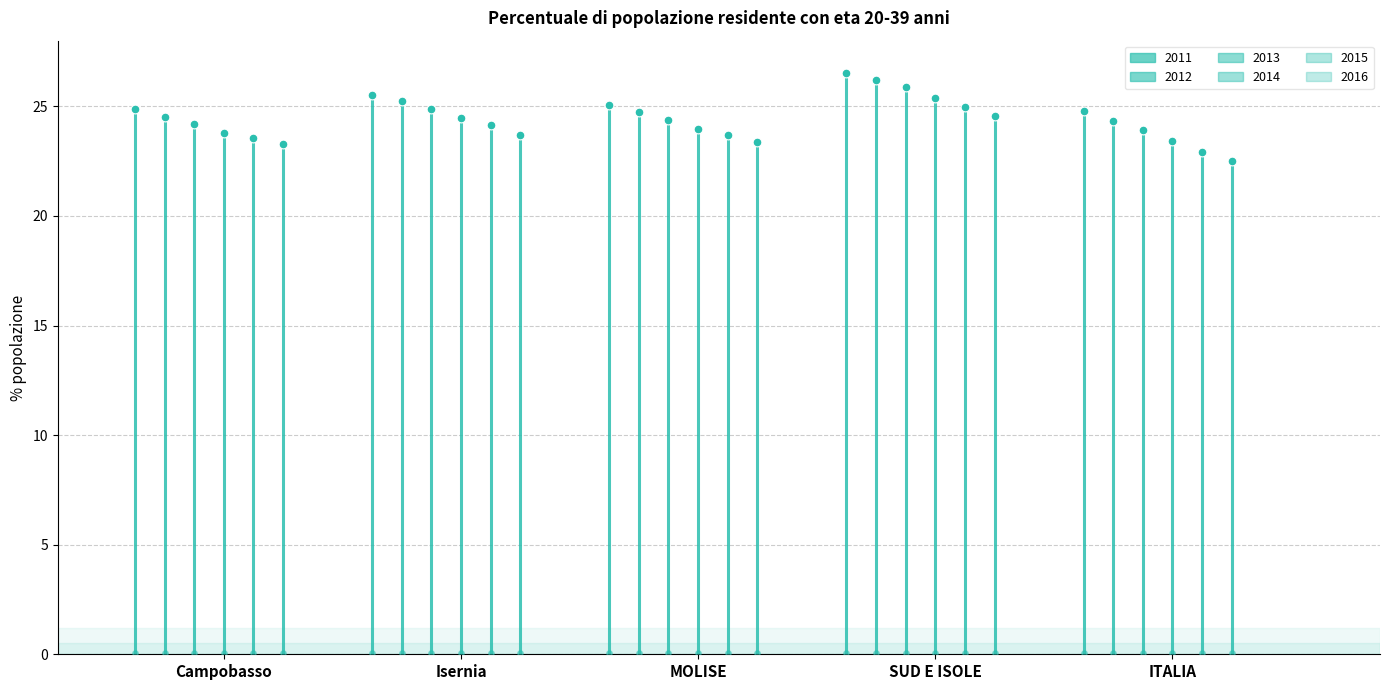

Is the value of 2014 at Campobasso greater than the value of 2013 at MOLISE?

No